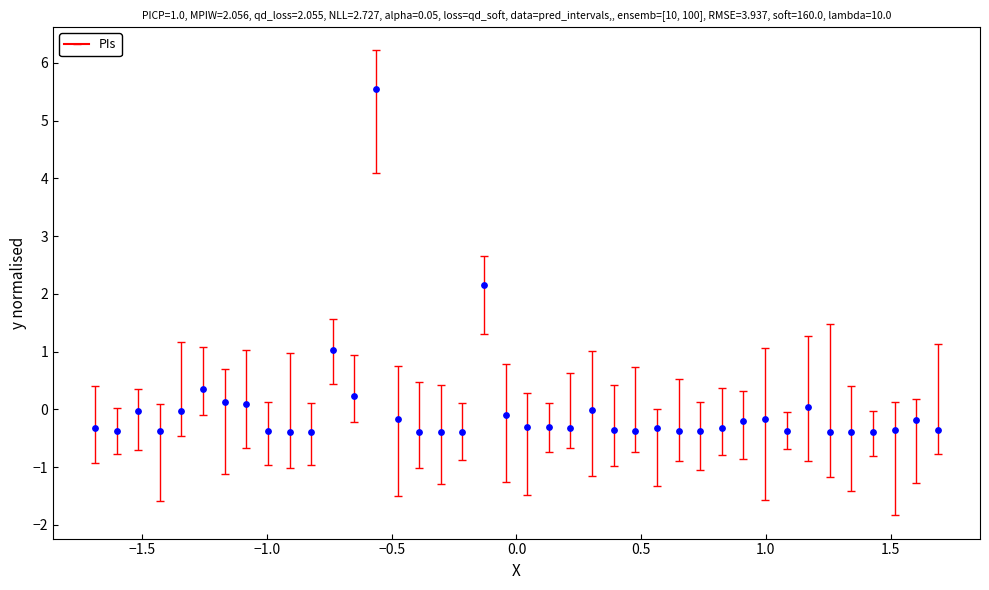

What is the range of X values (max minus min)?

3.4